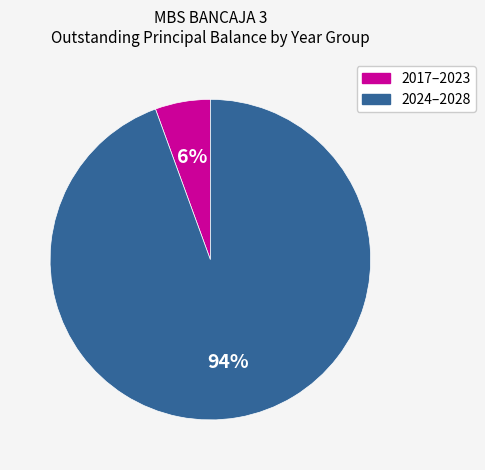

To the nearest percent, what is the average slice percentage?

50%